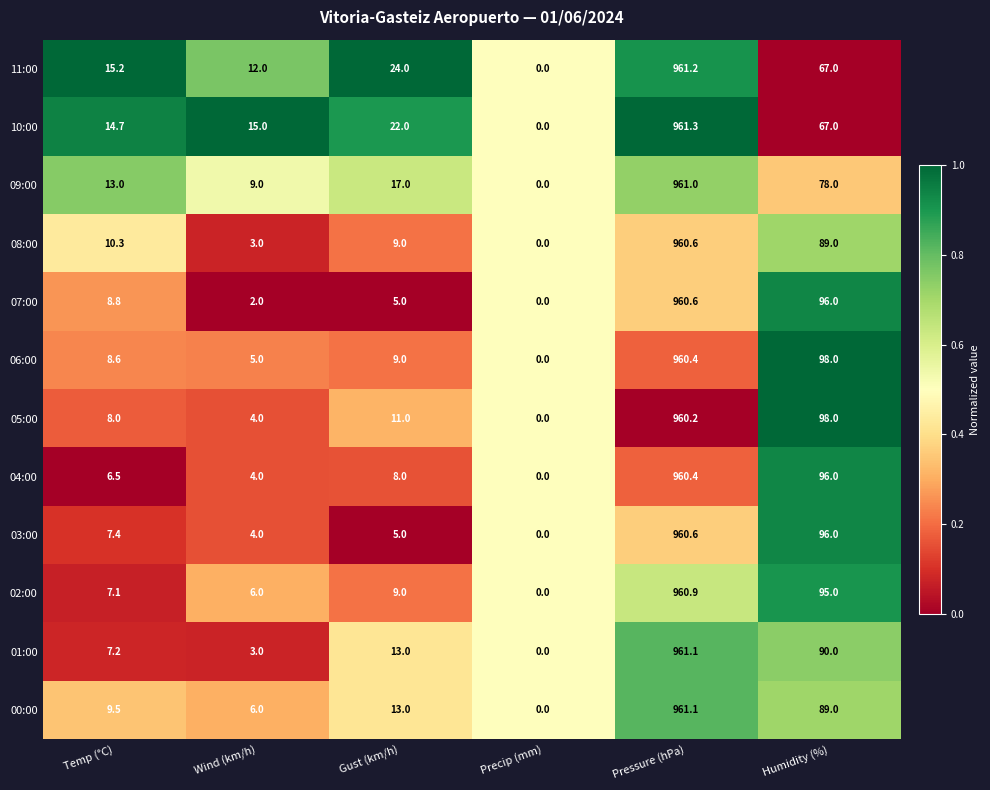

Between Temp (°C) and Gust (km/h), which series saw the biggest shift?

11:00